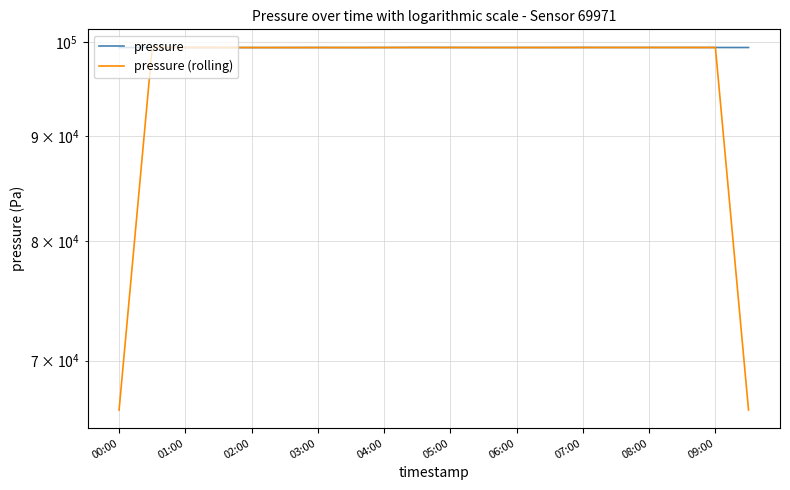

How many data points in pressure (rolling) are less than 99357?

9